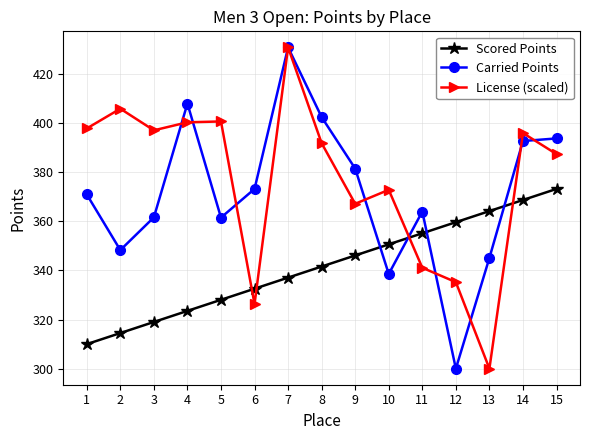

Where do License (scaled) and Scored Points first cross each other?

5 and 6